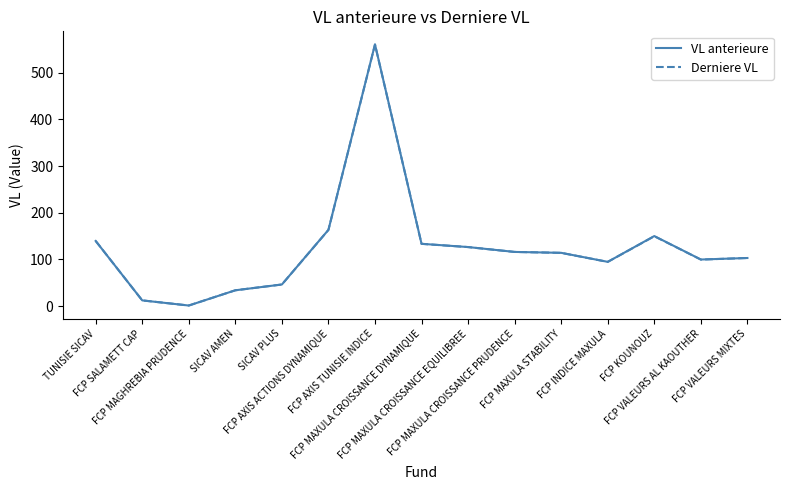

Which series has the largest range (max minus min)?

VL anterieure